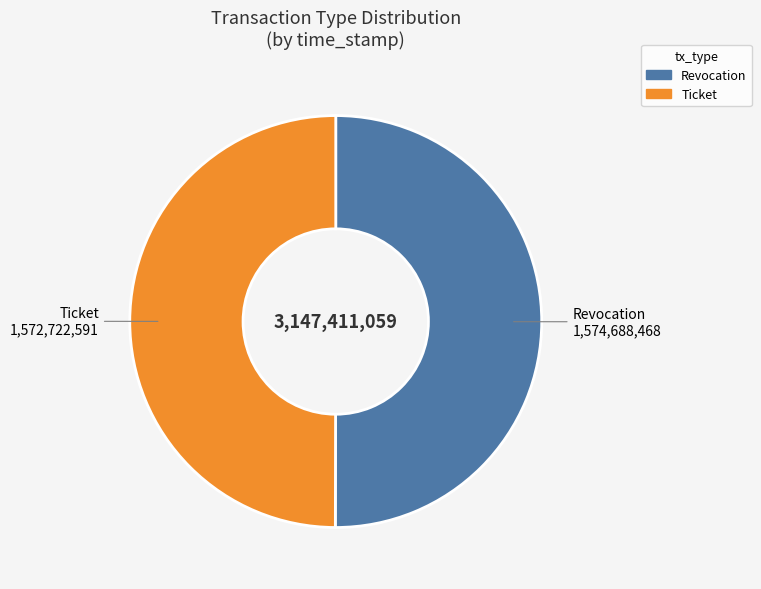

The Revocation slice represents 50% of the pie. True or false?

True